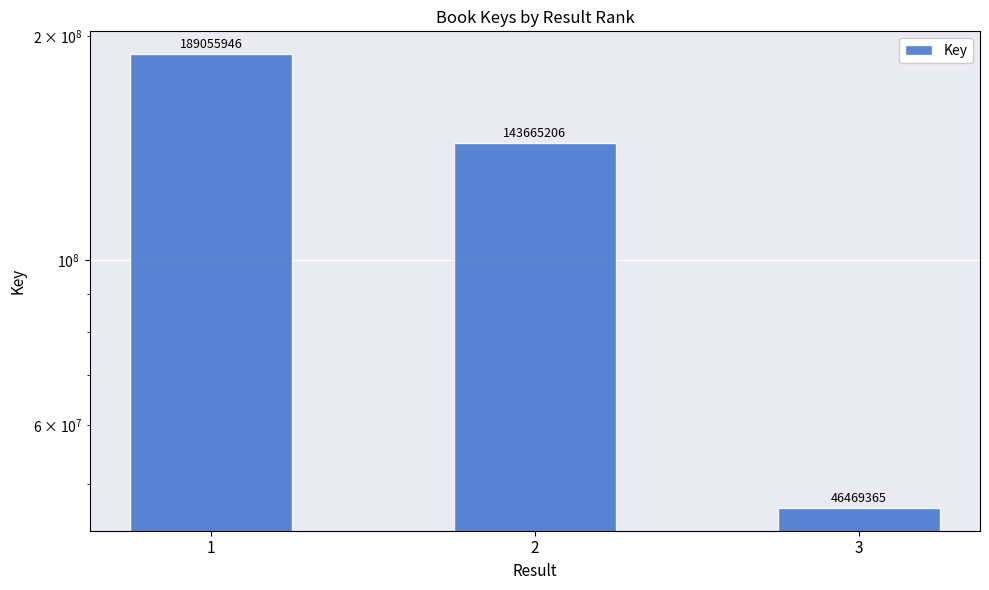

What is the change in value from 2 to 3?

-97195841